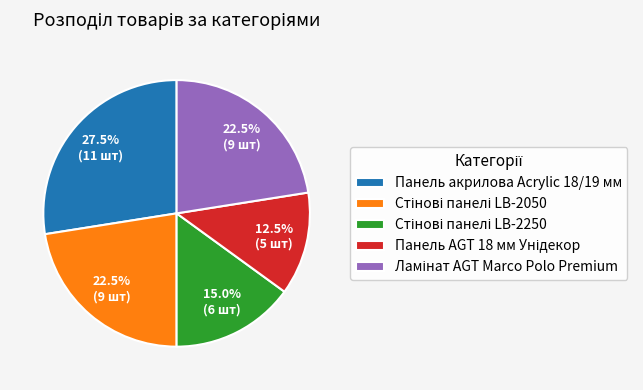

Is there a majority slice in this chart?

No